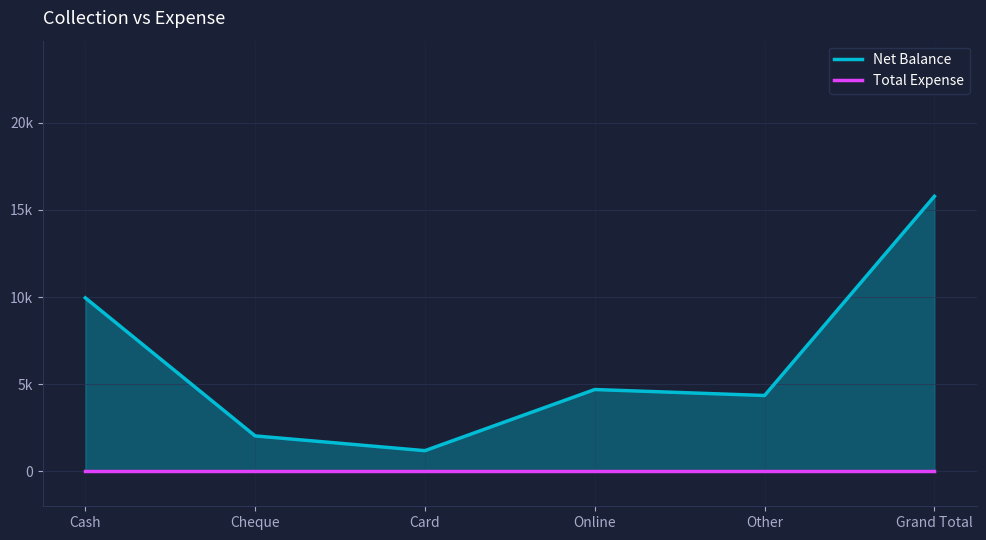

True or false: Total Expense and Net Balance intersect in this chart.

False